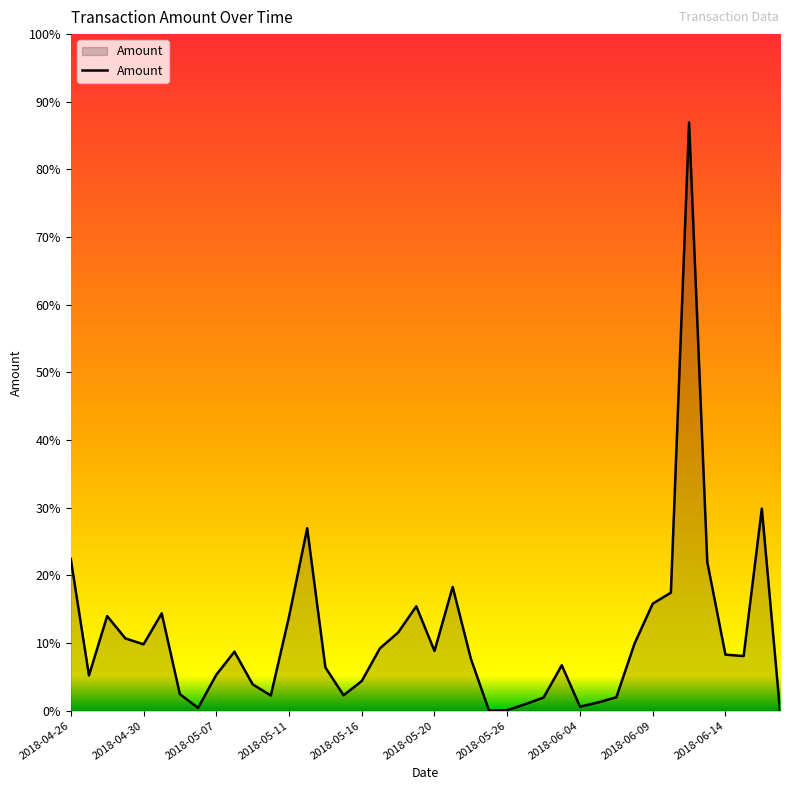

Reading left to right, transcribe all the data shown in this chart.

6.3	1.5	3.9	3.0	2.8	4.0	0.7	0.1	1.5	2.5	1.1	0.6	3.9	7.6	1.8	0.6	1.2	2.6	3.2	4.3	2.5	5.1	2.2	0.0	0.0	0.3	0.5	1.9	0.2	0.3	0.6	2.8	4.4	4.9	24.4	6.2	2.3	2.3	8.4	0.0